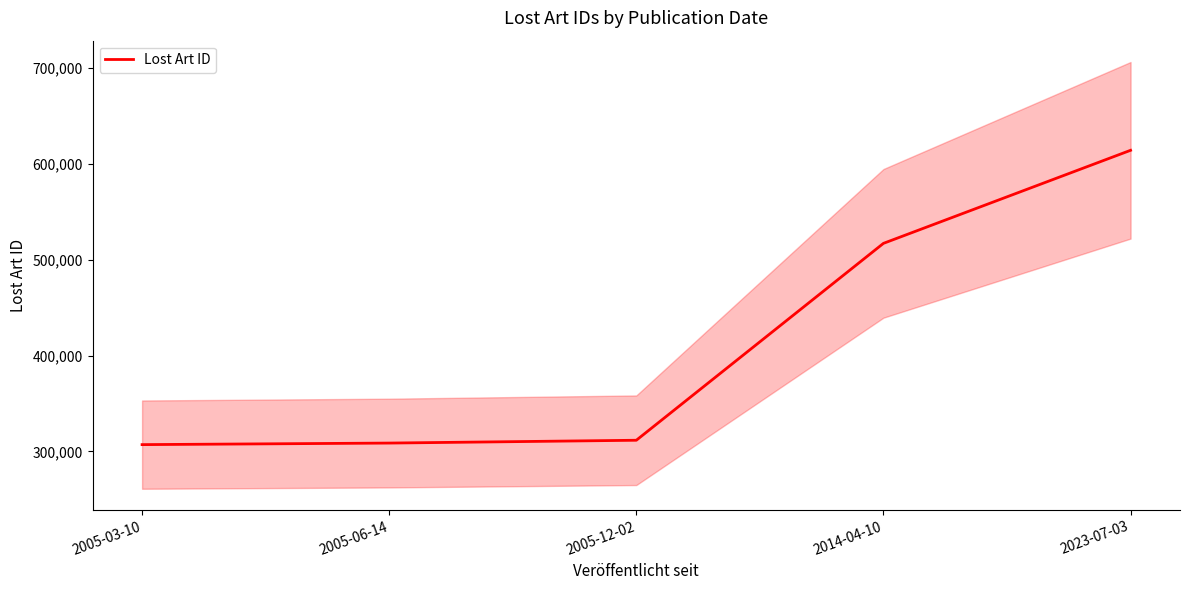

What is the approximate value at 2005-12-02, to the nearest 100?

311600